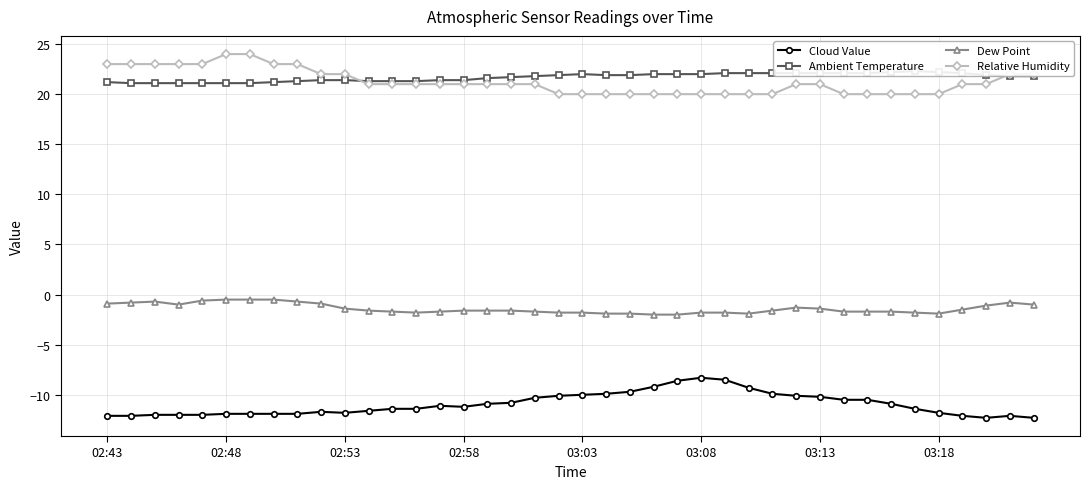

True or false: Cloud Value and Ambient Temperature intersect in this chart.

False